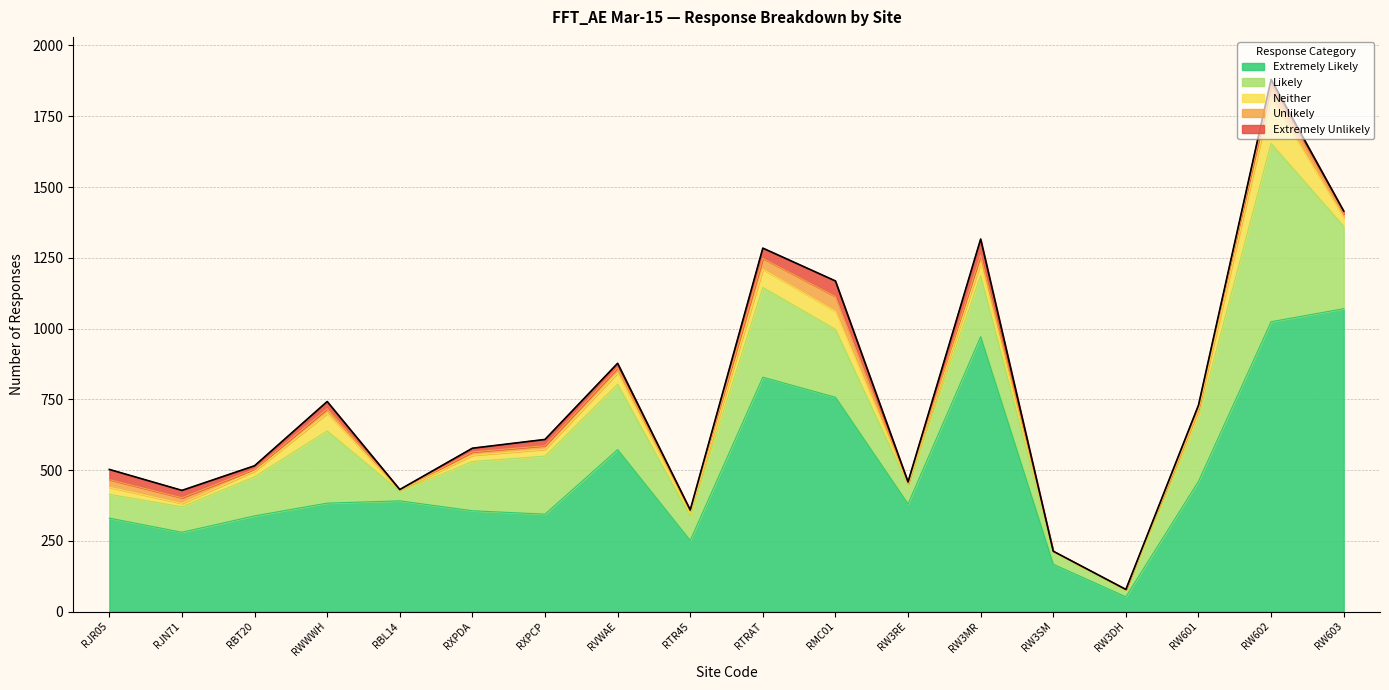

At how many categories does at least one series exceed 139?

17